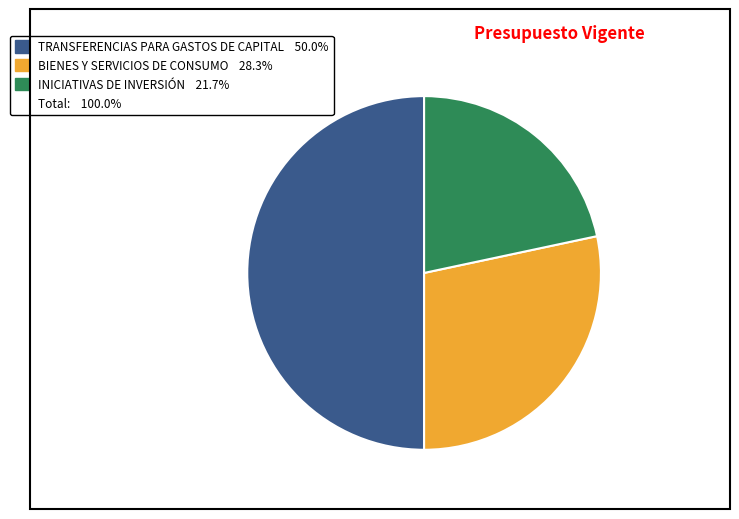

How many slices are in this pie chart?

3